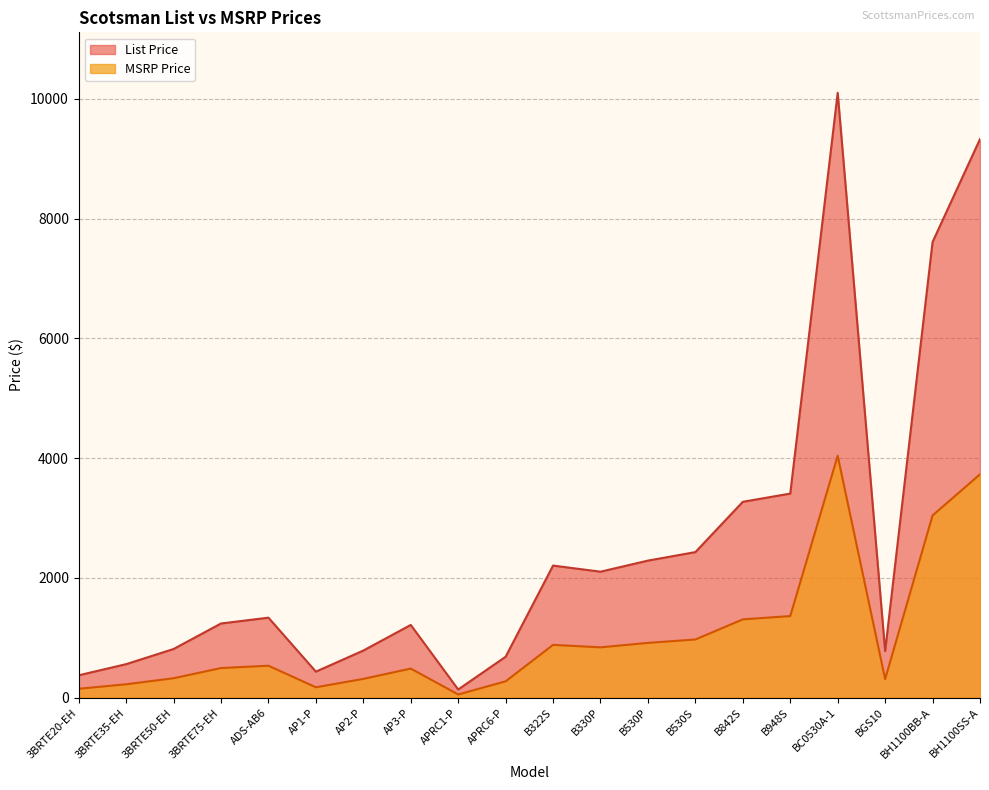

What is the spread (max minus min) of values at BC0530A-1?

6060